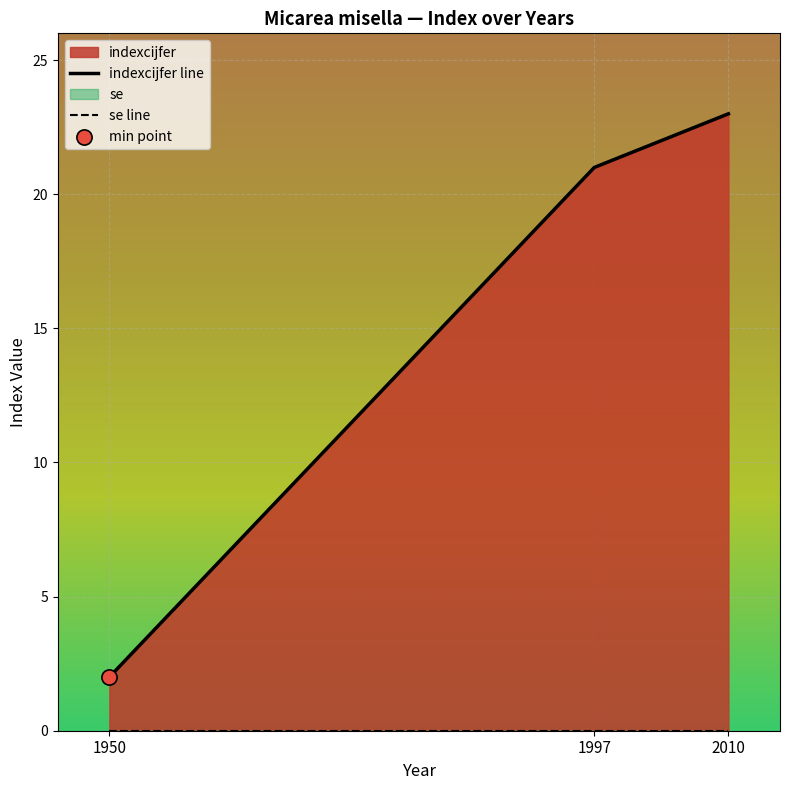

Which series has the widest spread of Y values?

indexcijfer line